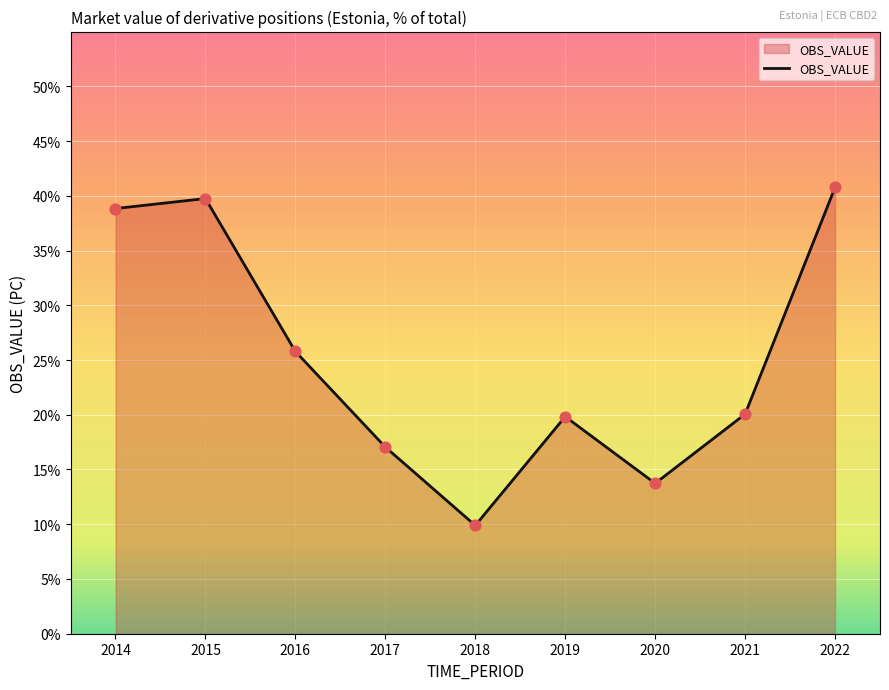

Between 2018 and 2017, which is larger?

2017